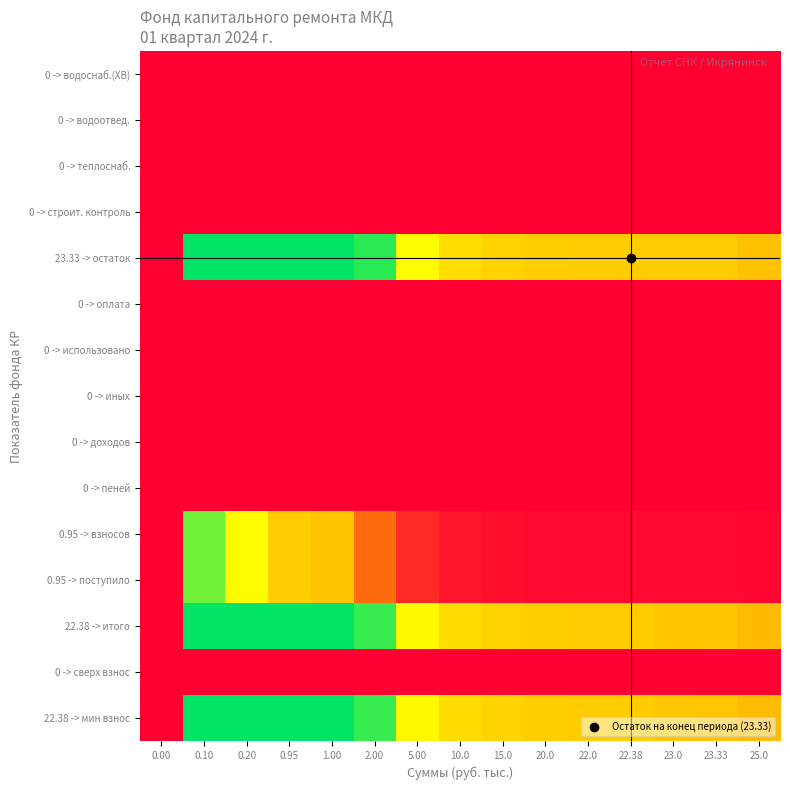

How many series are shown in this chart?

15